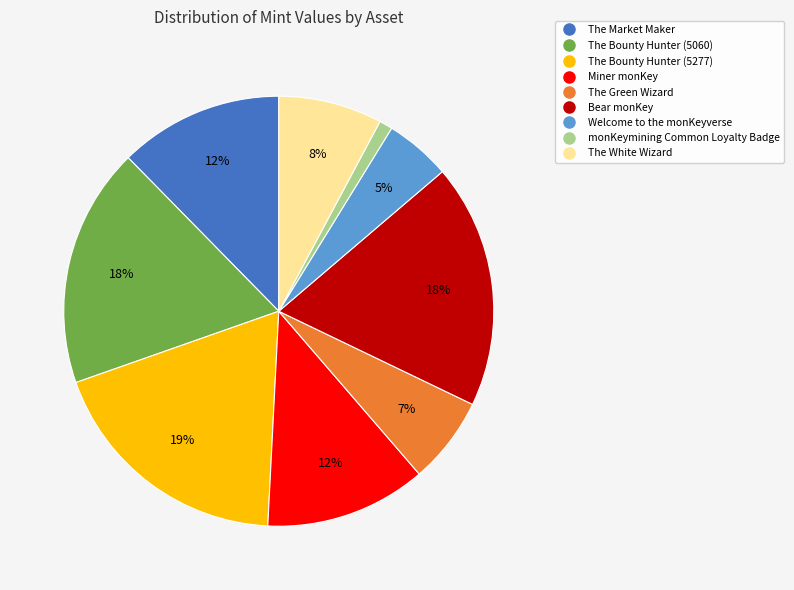

Is the sum of The Market Maker and The Bounty Hunter (5277) greater than half?

No